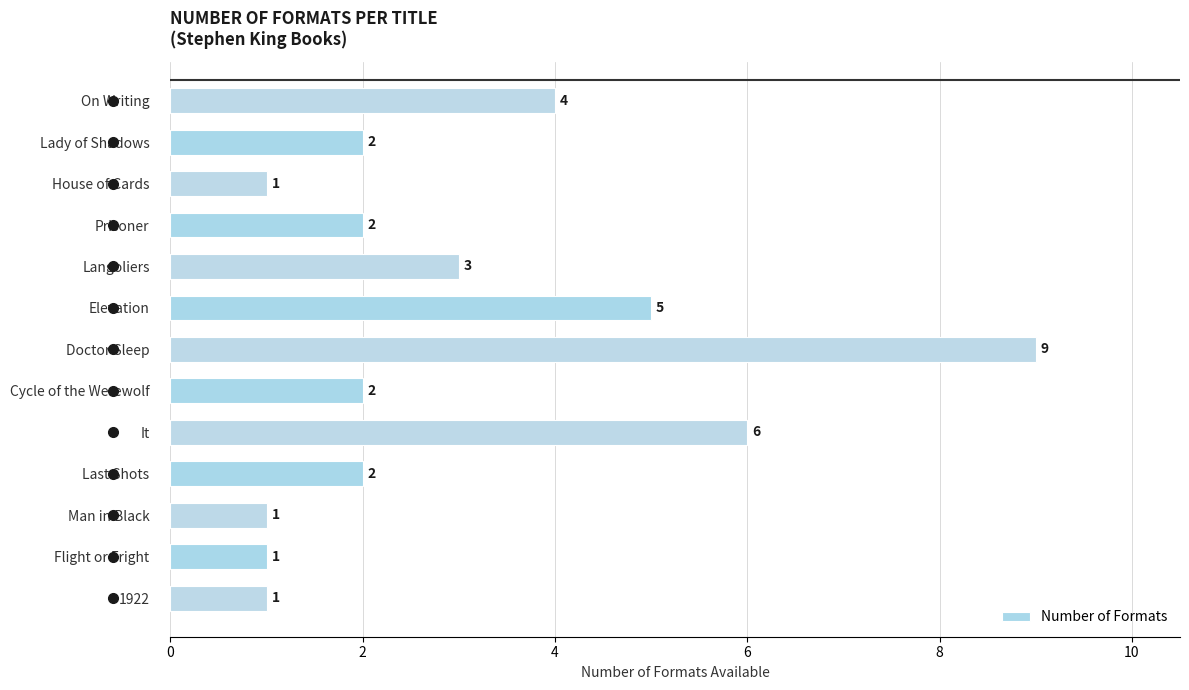

Are the bars grouped side by side (vs. stacked)?

No